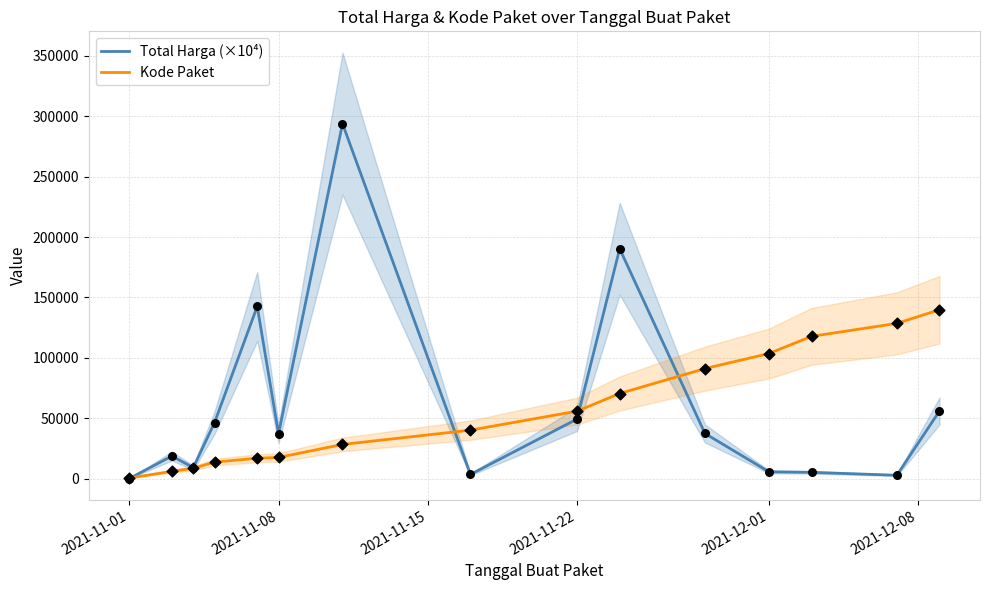

Which series has the largest total across all categories?

Total Harga (×10⁴)